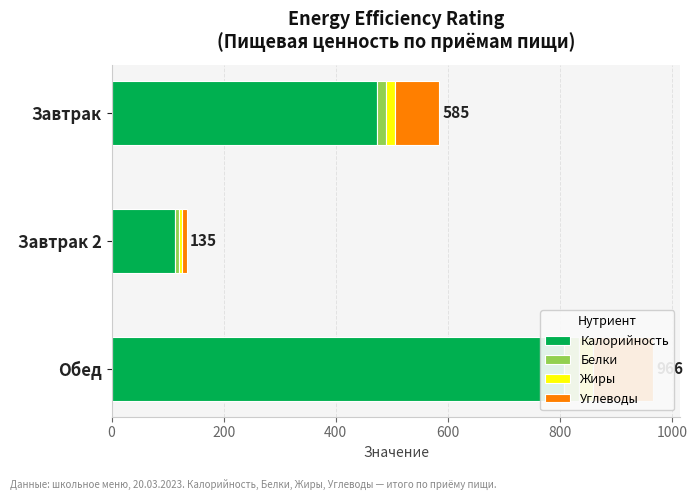

What is the difference between the highest and lowest values at 0?

458.8